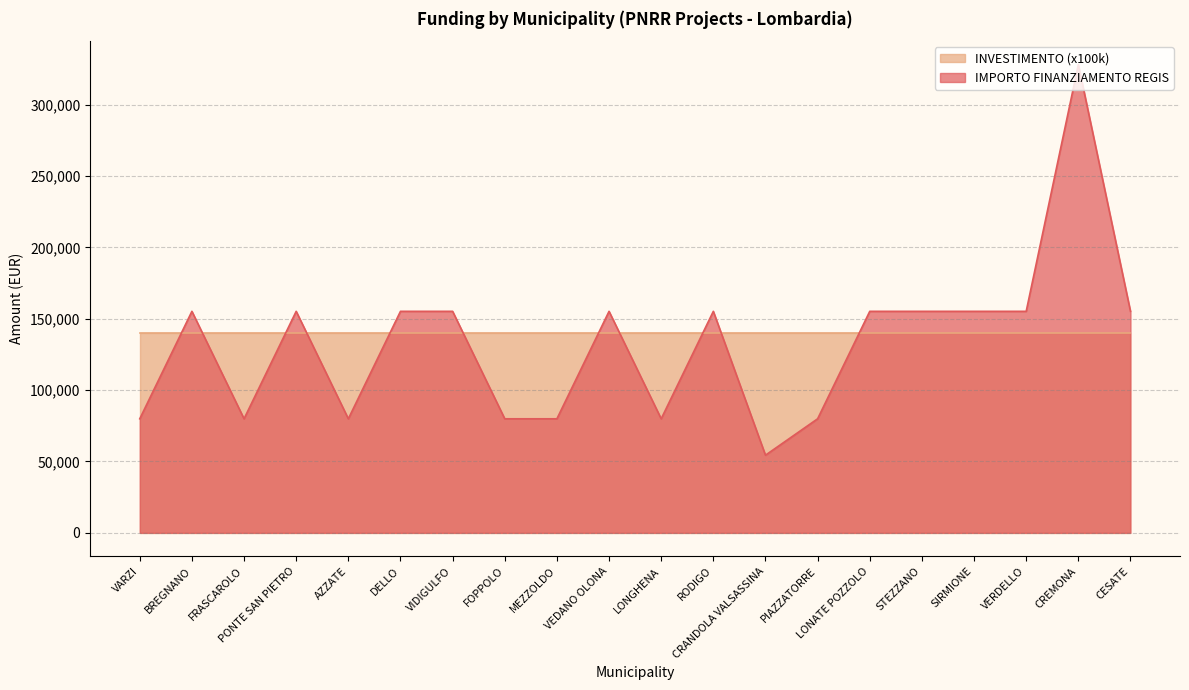

At which label does the data first exceed 155234?

CREMONA